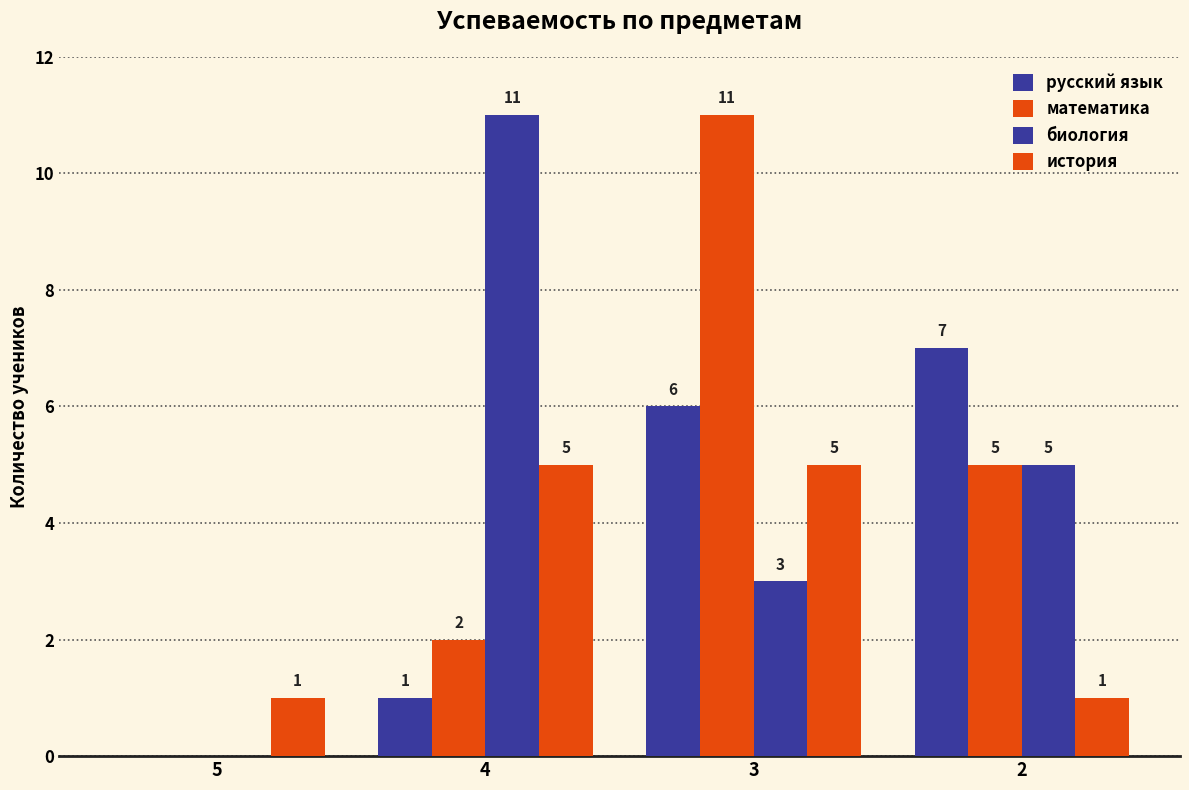

Where is математика nearest to the value 5?

2